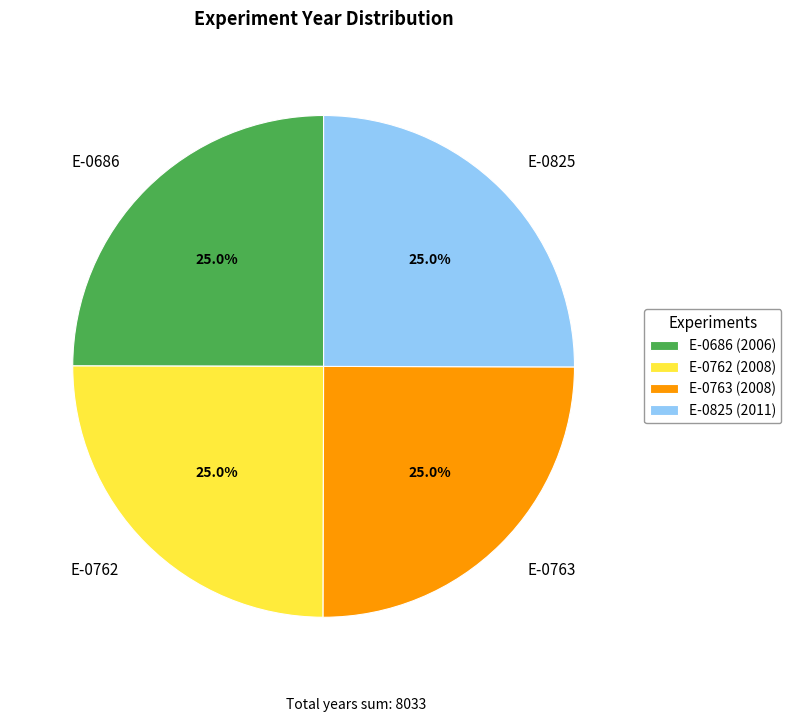

How many segments does this pie chart have?

4